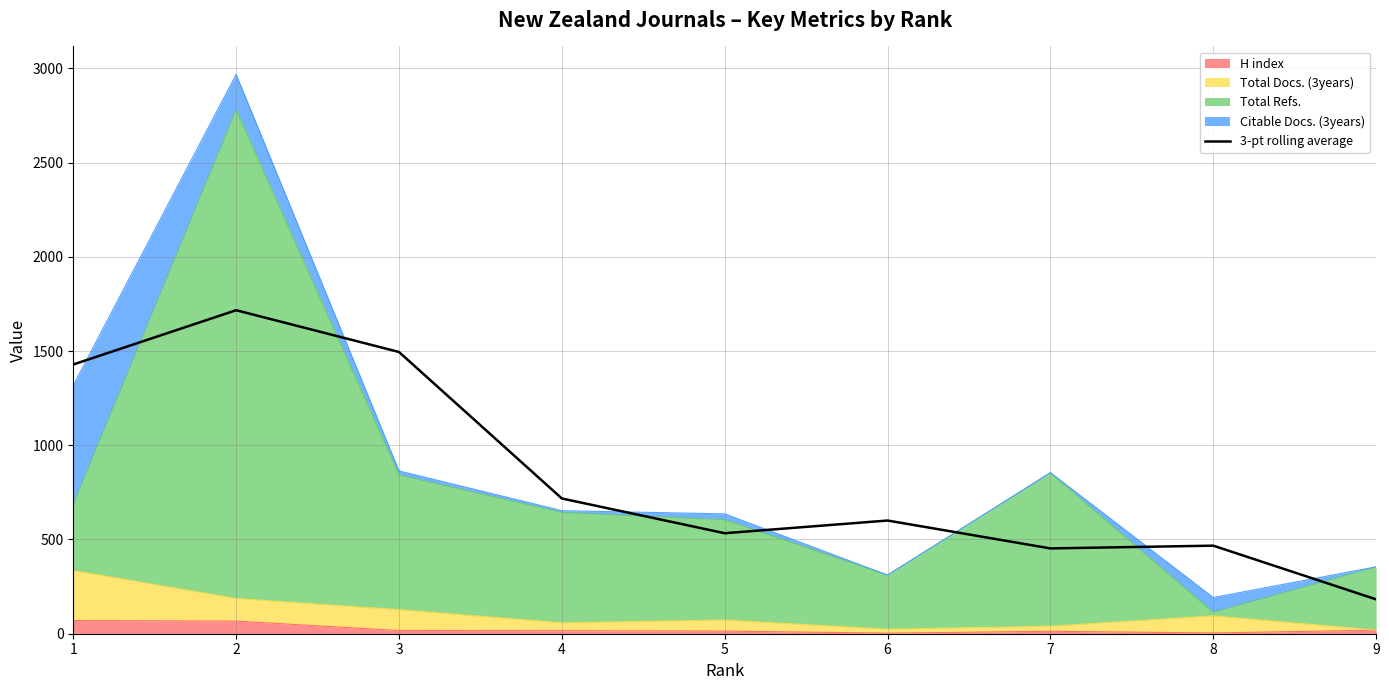

How many points are lower than both their immediate neighbors (excluding endpoints)?

2